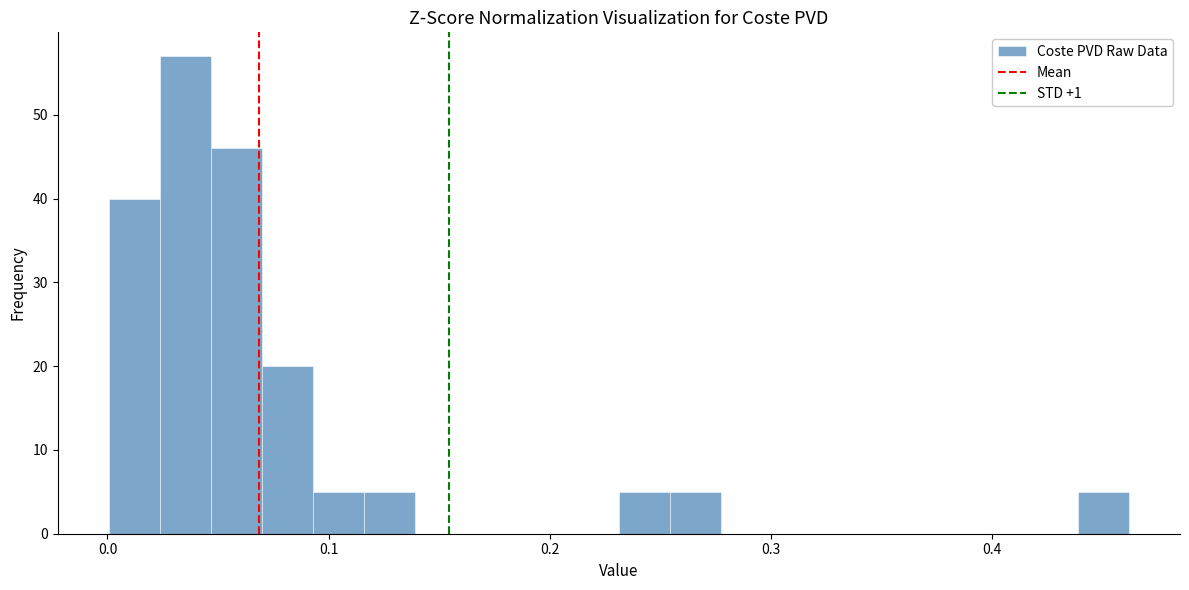

Read against the x-axis, roughly where is the centre of the tallest bar?

0.04